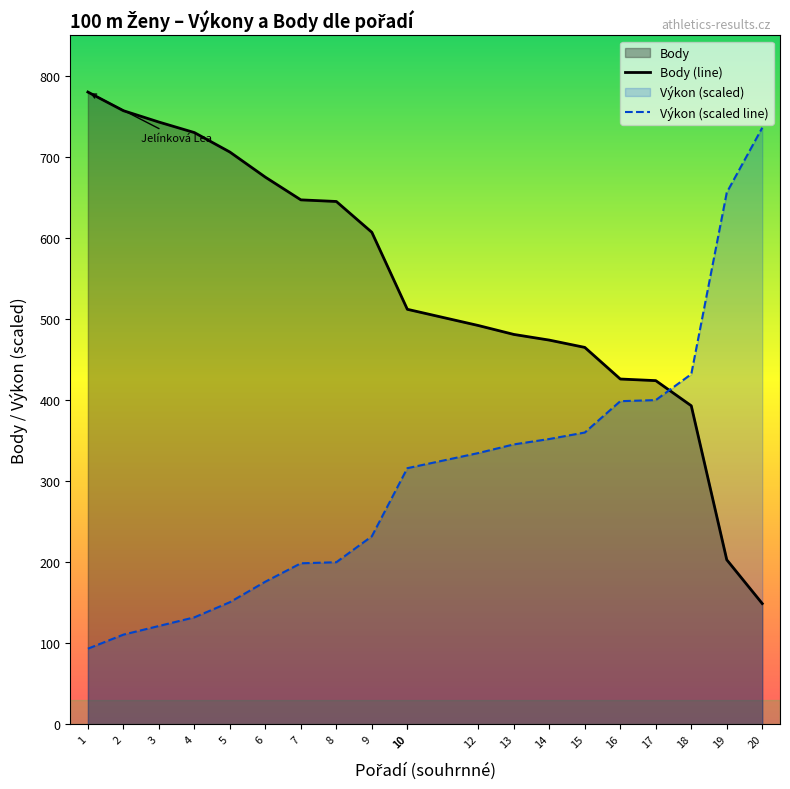

What is the average value of the Výkon series?

303.1